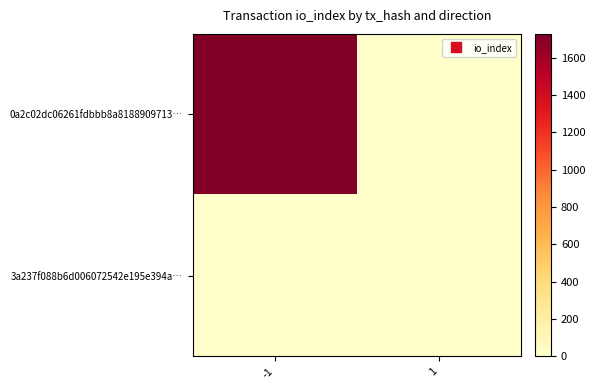

Between 1 and -1, which is larger?

-1